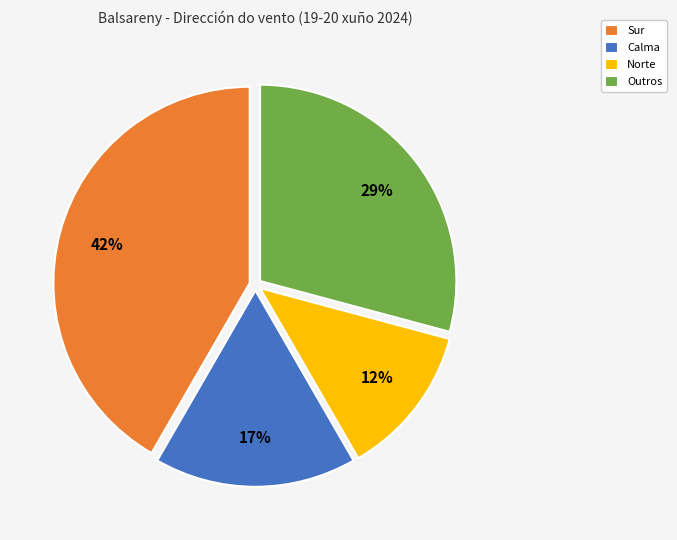

Do Sur and Outros together represent more than half of the pie?

Yes